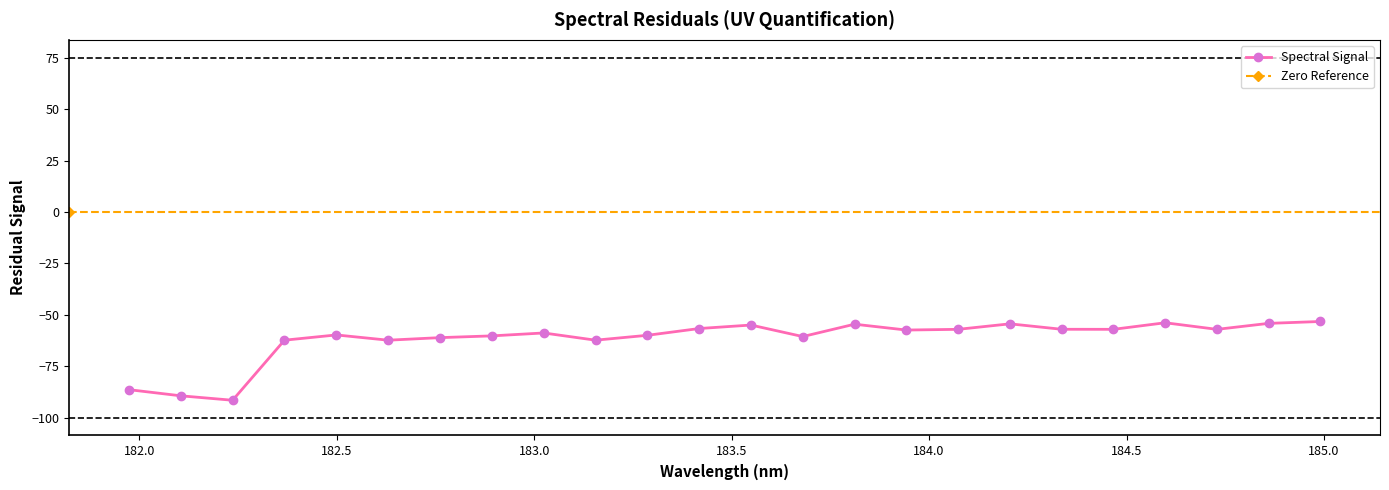

Which category has the highest value across all series?

184.9911297472